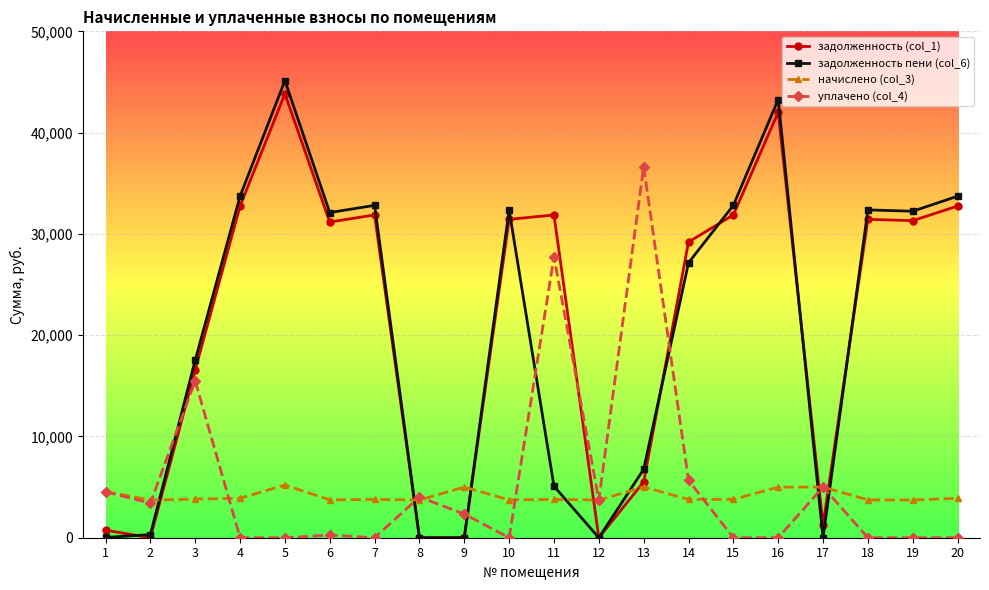

True or false: начислено (col_3) has more than 2 interior local peaks.

True